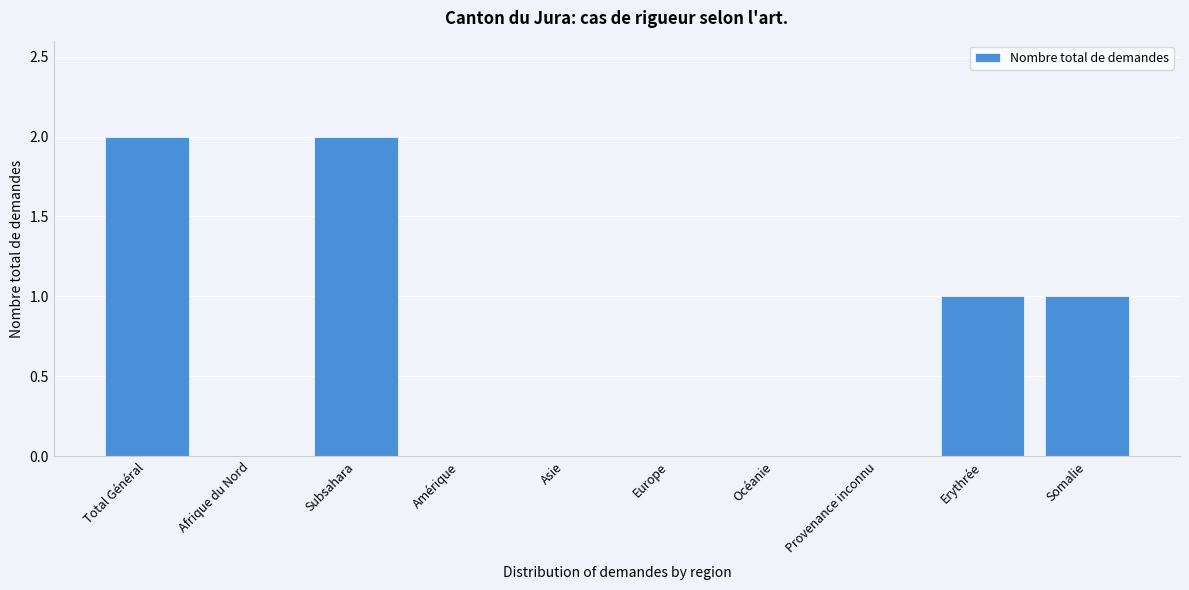

Reading left to right, list all the values displayed in this chart.

Total Général=2	Afrique du Nord=0	Subsahara=2	Amérique=0	Asie=0	Europe=0	Océanie=0	Provenance inconnu=0	Erythrée=1	Somalie=1